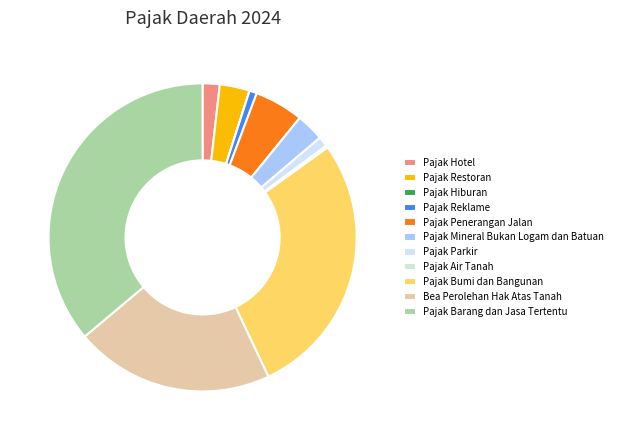

Which category has the smallest portion of the pie?

Pajak Hiburan